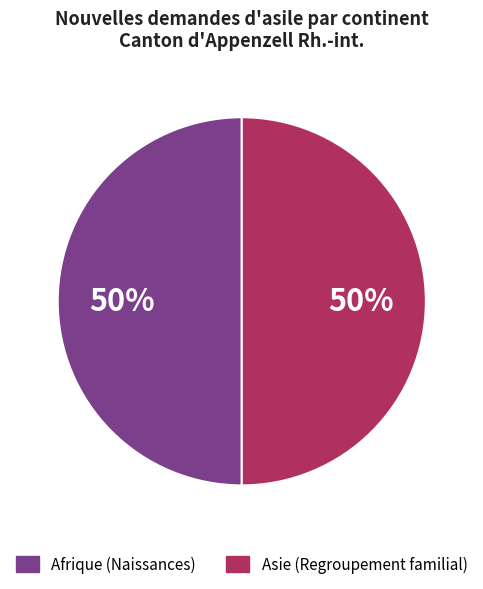

To the nearest percent, what is the average slice percentage?

50%